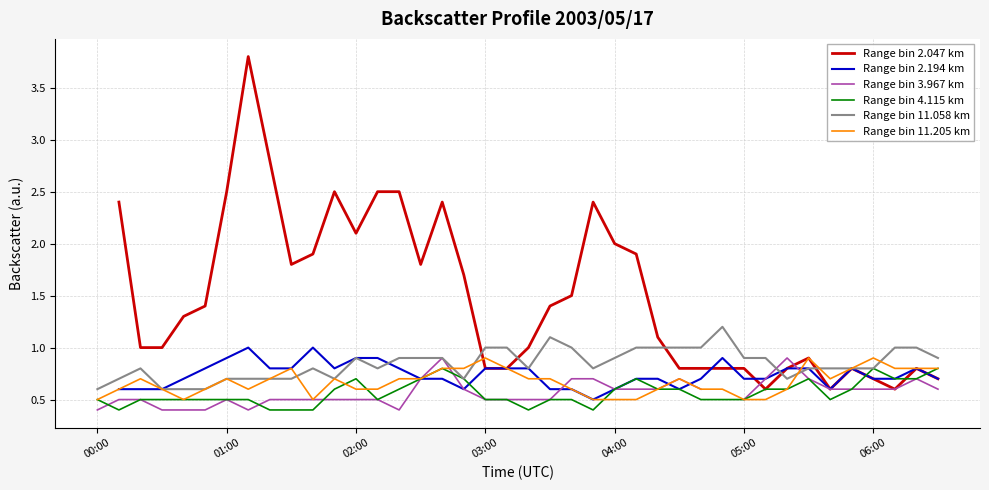

The Range bin 11.205 km series shows 0.7 at 14. True or false?

True